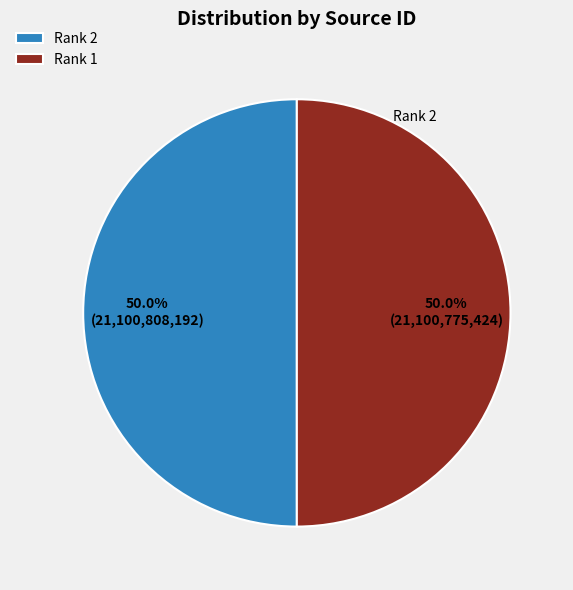

What portion of the pie excludes Rank 1?

50.0%